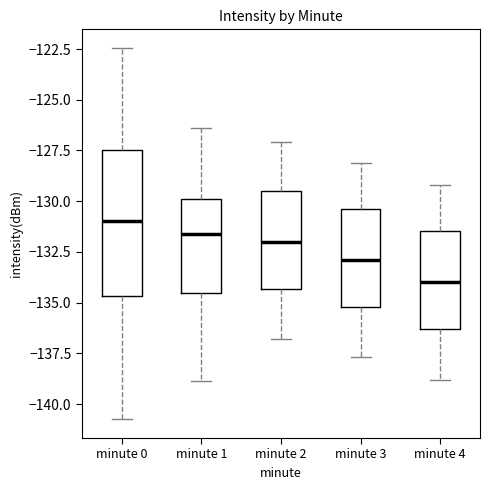

Reading left to right, read every box against the y-axis: the position of its median line, the range the box covers, and the ends of its whiskers. The values are not printed on the chart, so give them approximately, as read against the axis.

minute 0: median -131.0, box -134.5 to -127.5, whiskers -141.0 to -122.5
minute 1: median -131.5, box -134.5 to -130.0, whiskers -139.0 to -126.5
minute 2: median -132.0, box -134.5 to -129.5, whiskers -137.0 to -127.0
minute 3: median -133.0, box -135.0 to -130.5, whiskers -137.5 to -128.0
minute 4: median -134.0, box -136.5 to -131.5, whiskers -139.0 to -129.0